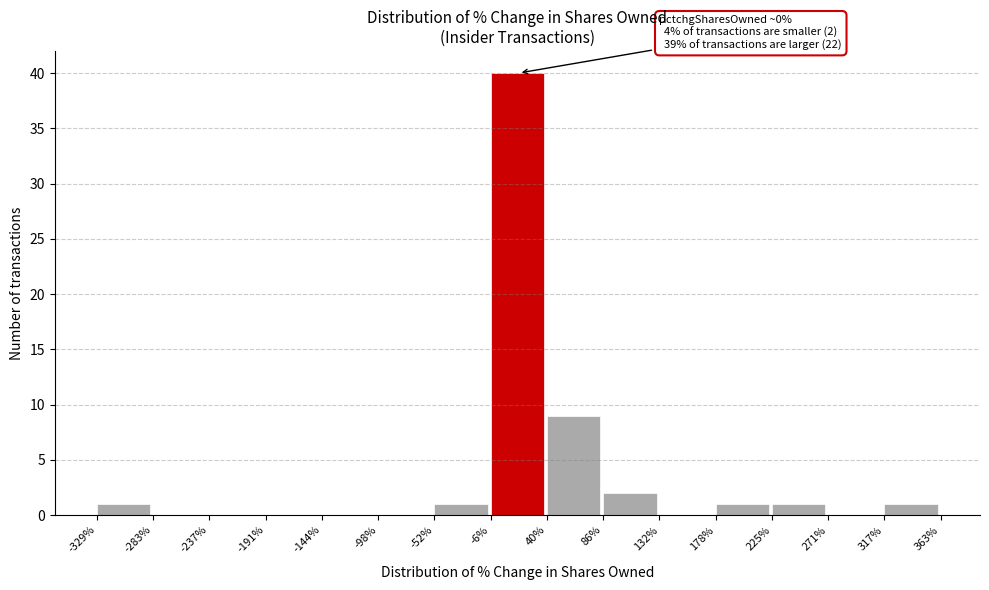

Which range on the x-axis has the tallest bar?

-6% to 40%